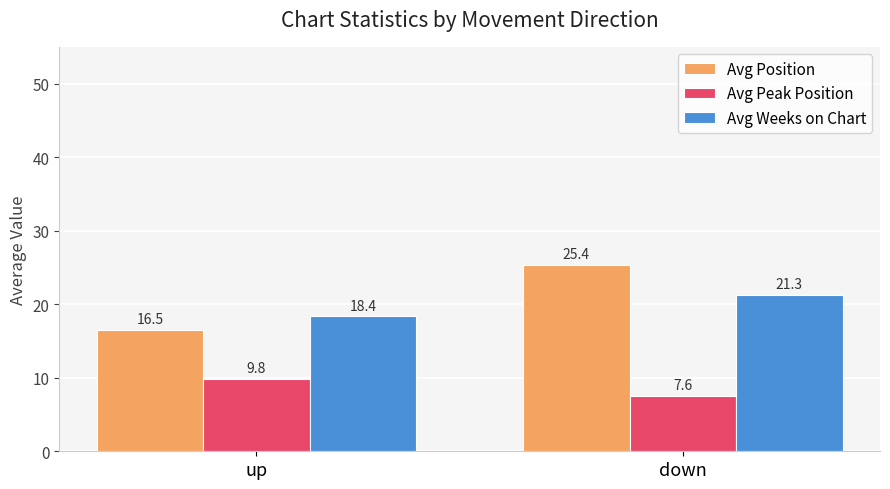

What is the label of the 1st bar from the left?

up